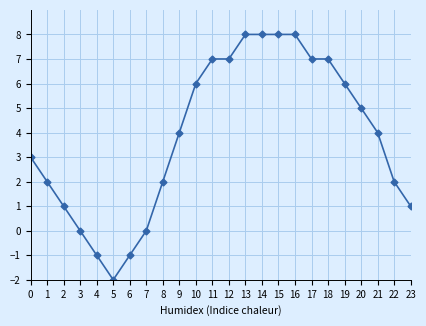

What value does the data have at 0?

3